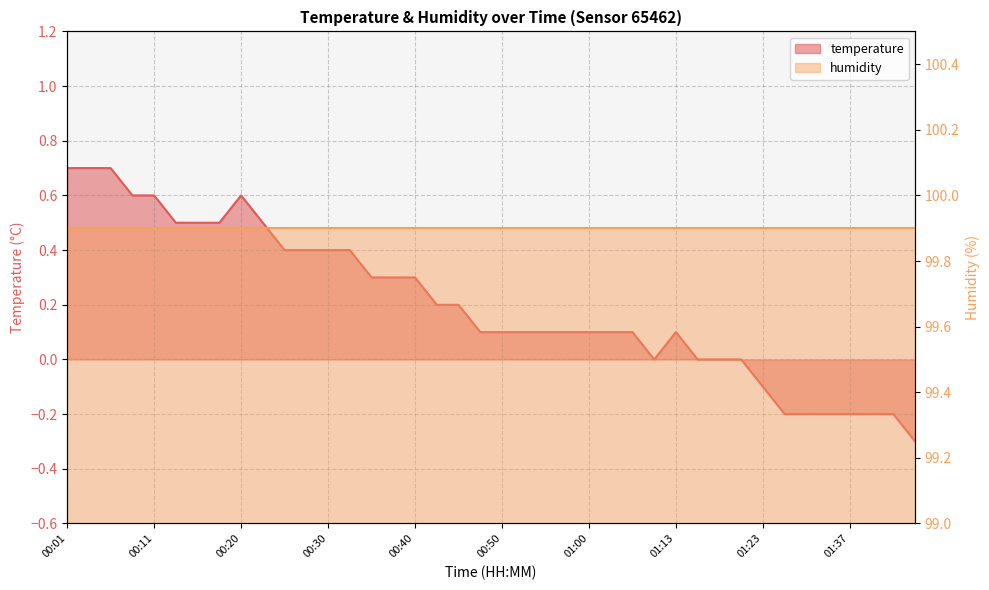

Rank the categories by value from highest to lowest.

00:01, 00:03, 00:06, 00:08, 00:11, 00:20, 00:13, 00:15, 00:18, 00:23, 00:25, 00:28, 00:30, 00:33, 00:35, 00:38, 00:40, 00:42, 00:45, 00:47, 00:50, 00:52, 00:55, 00:57, 01:00, 01:02, 01:05, 01:13, 01:10, 01:15, 01:18, 01:20, 01:23, 01:28, 01:31, 01:34, 01:37, 01:39, 01:42, 01:45